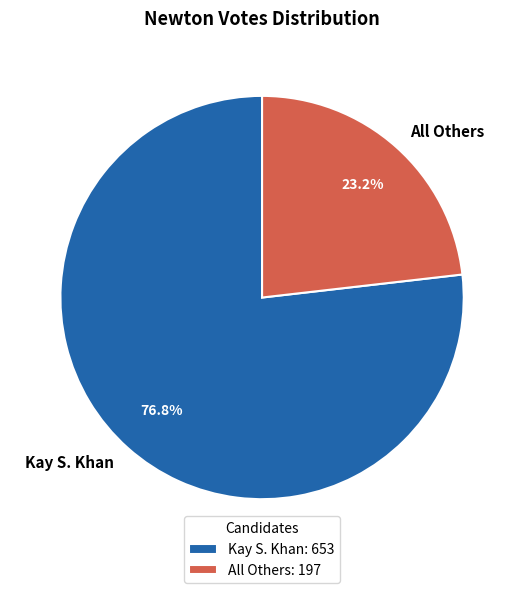

To the nearest percent, what percentage of the pie is Kay S. Khan?

77%